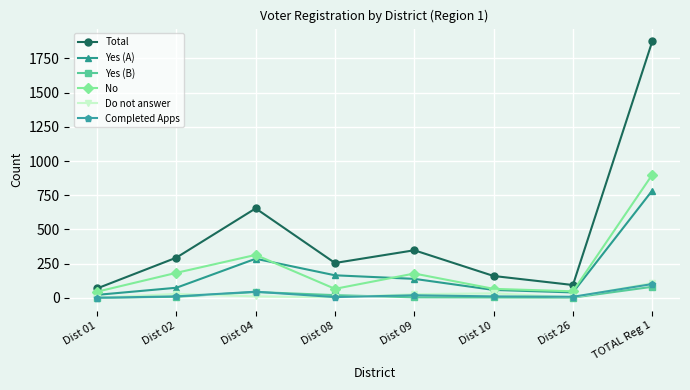

Which series ends up on top after the final intersection of Yes (B) and Completed Apps?

Completed Apps